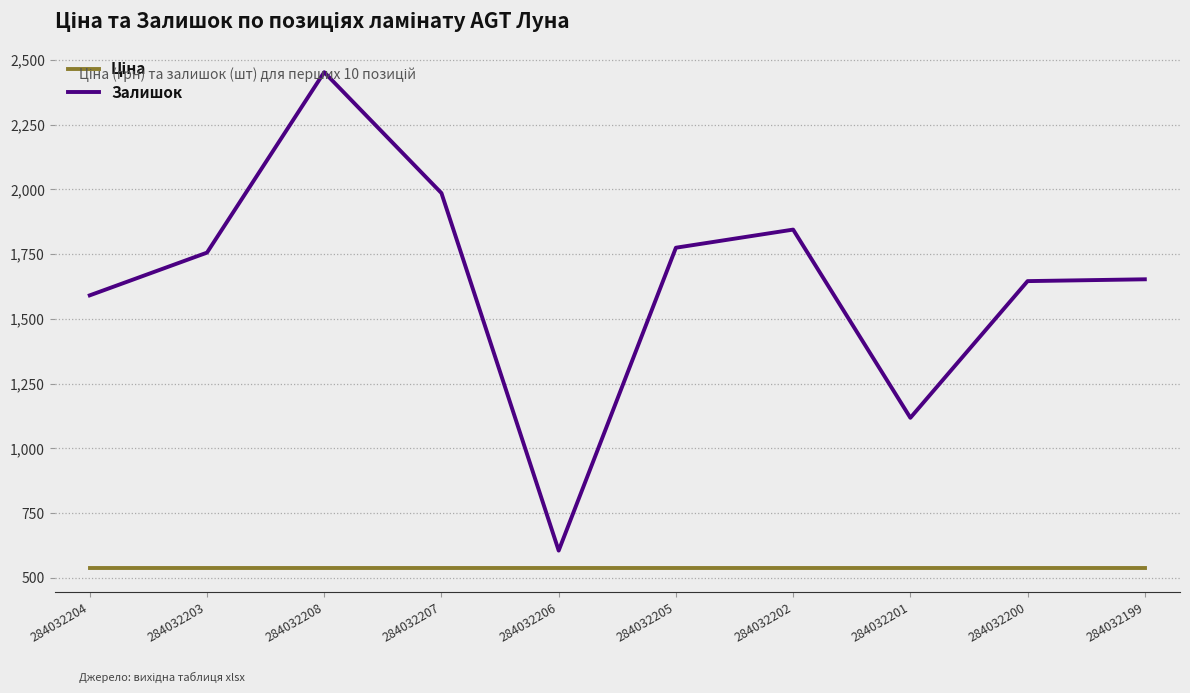

What is the greatest value displayed?

2453